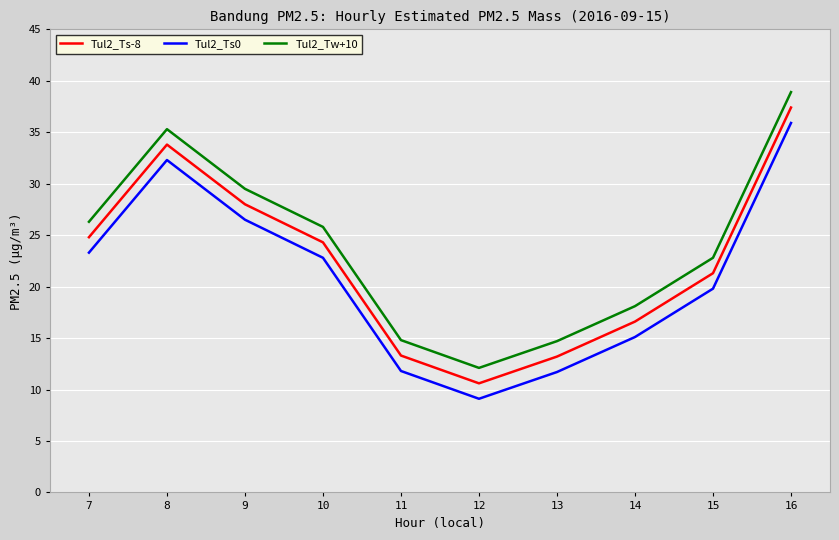

What are all the series names shown in the legend?

Tul2_Ts-8, Tul2_Ts0, Tul2_Tw+10